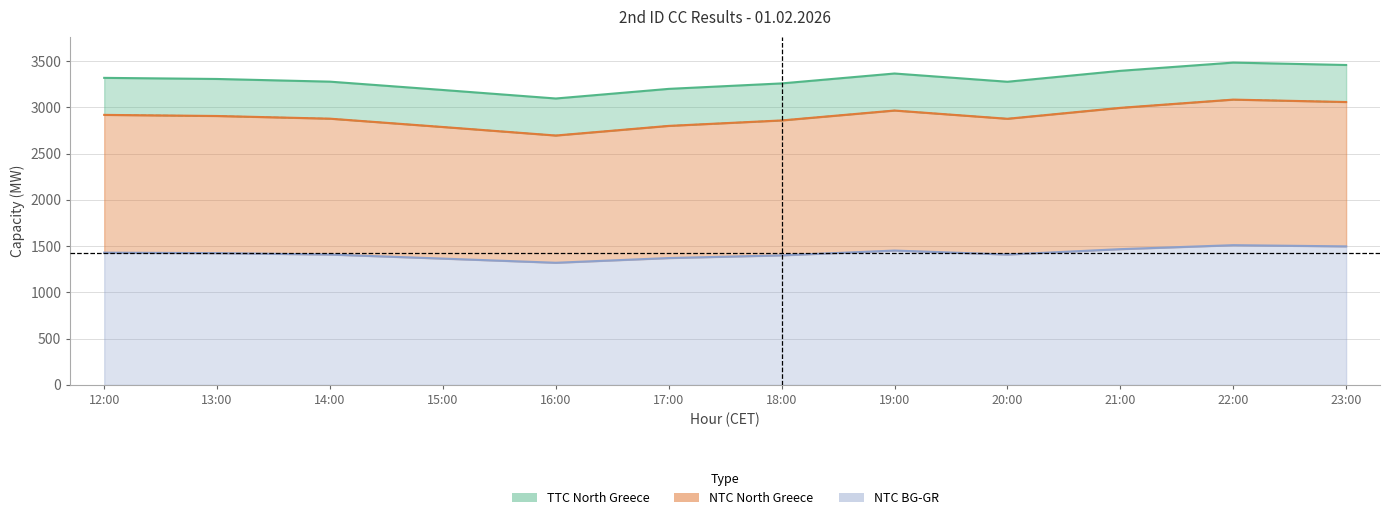

Which has a higher value, 12:00 or 22:00?

22:00